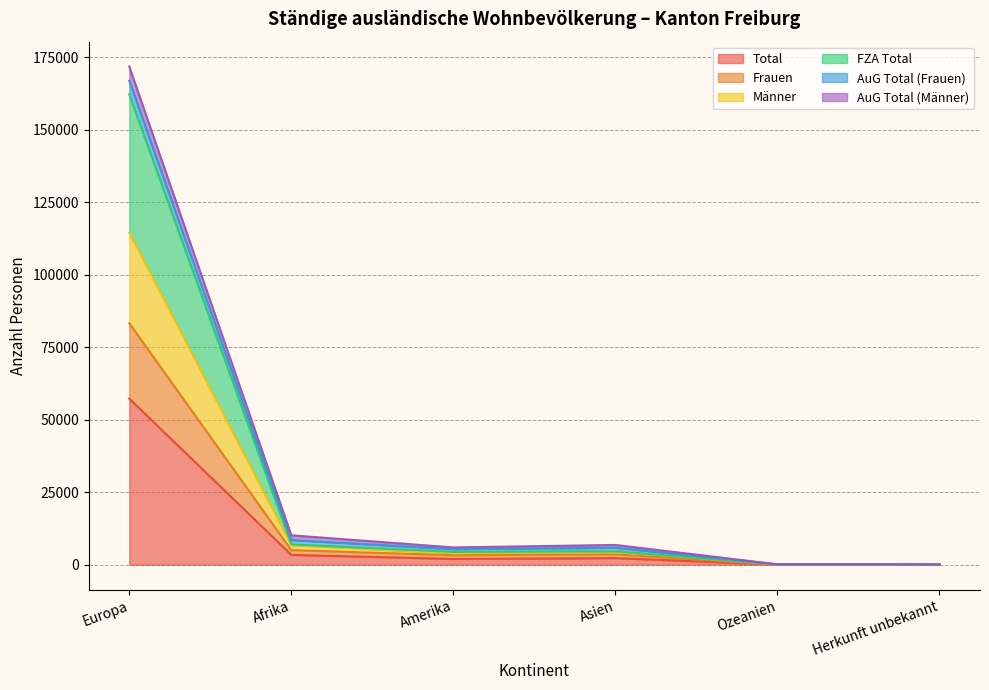

Which category has the highest value in the Total series?

Europa